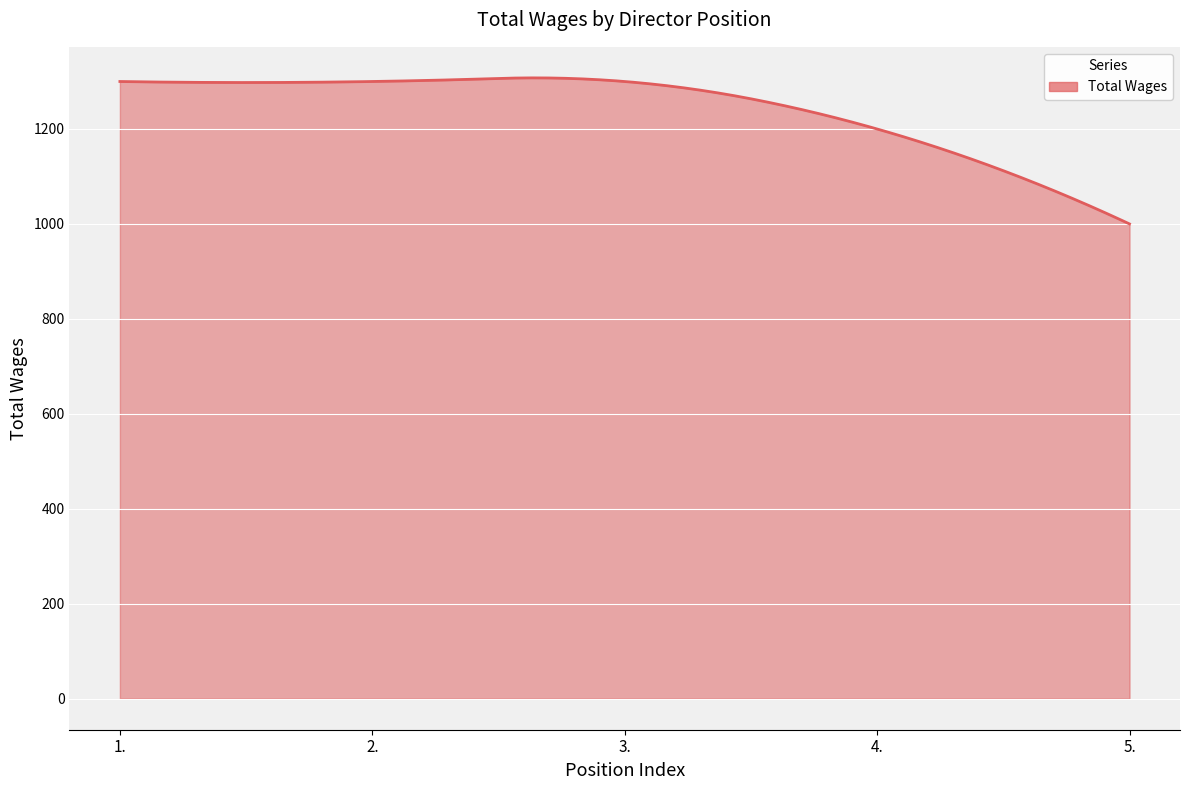

What is the maximum value shown in the chart?

1307.7